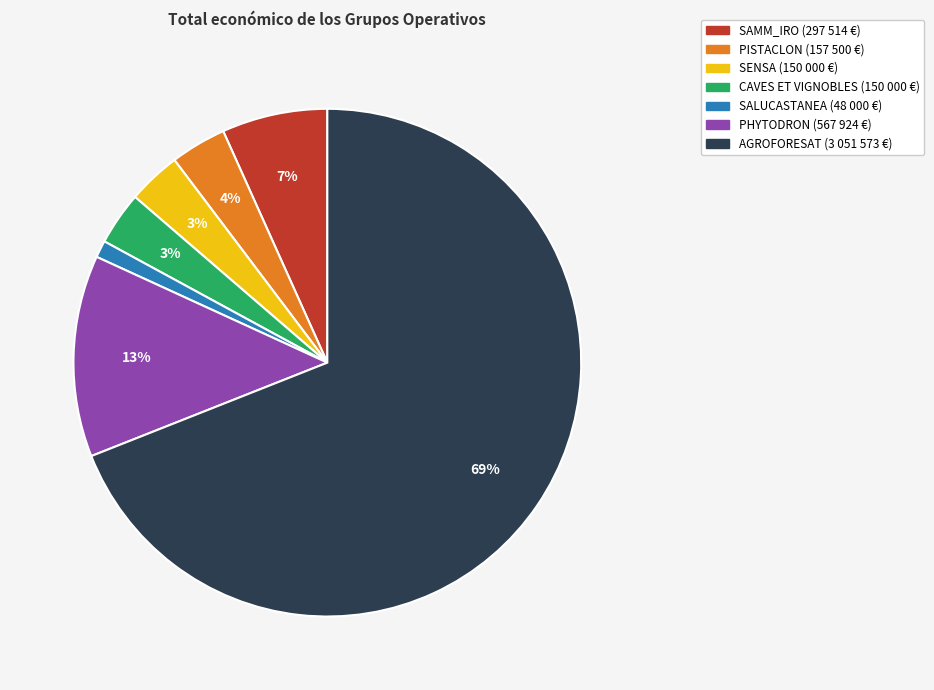

Which category has the smallest portion of the pie?

SALUCASTANEA